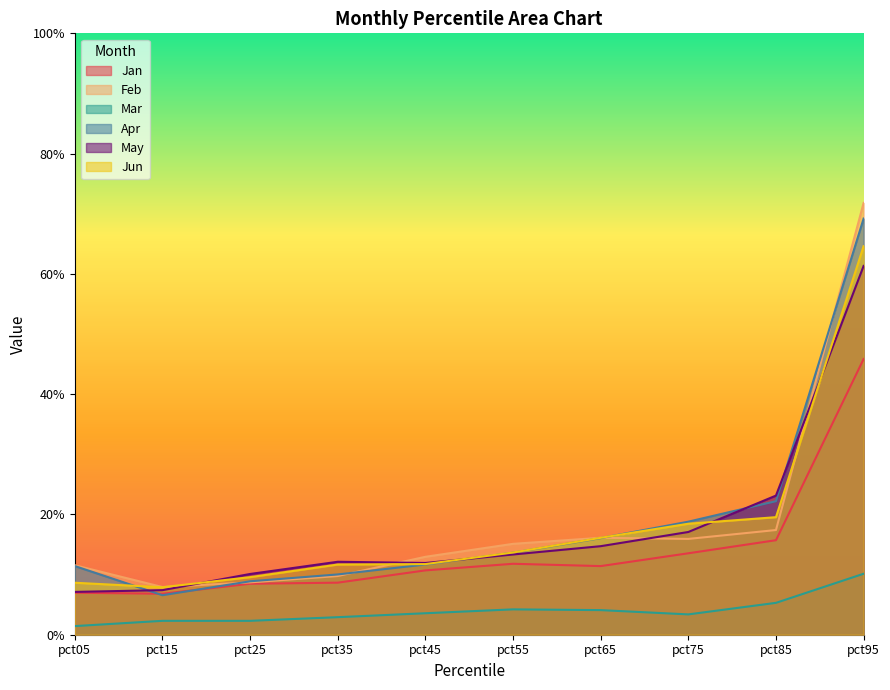

Between pct35 and pct15, which is larger?

pct35